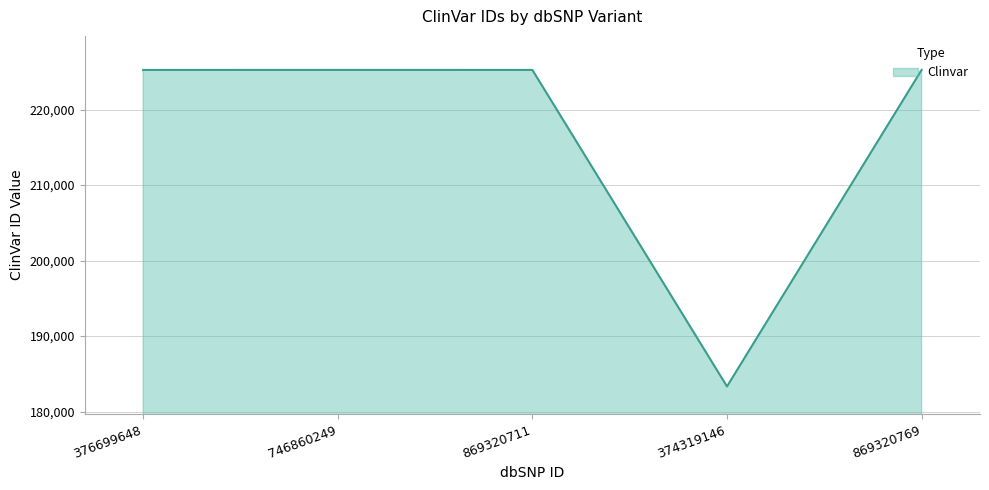

What position from the right is 376699648?

5